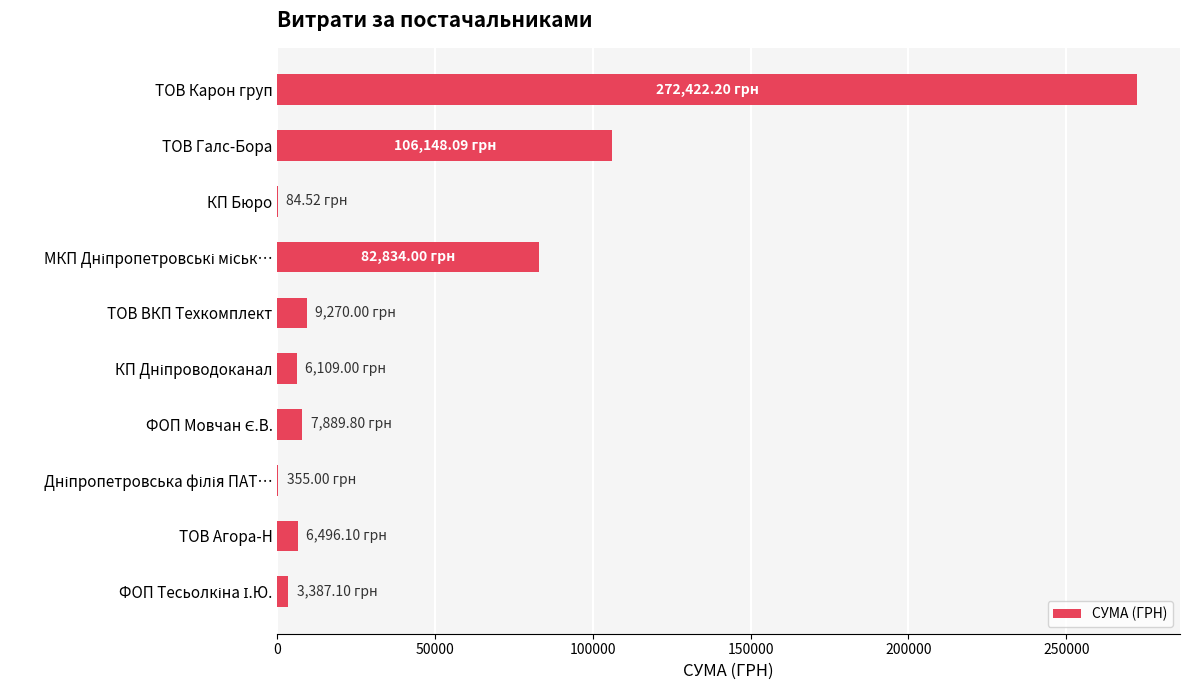

At which label is the value closest to 136253?

ТОВ Галс-Бора